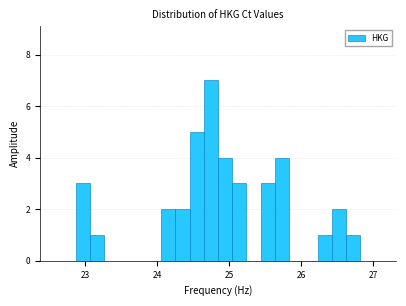

Around what value on the x-axis is the tallest bar? Give the approximate position of its centre, as read against the axis.

24.7